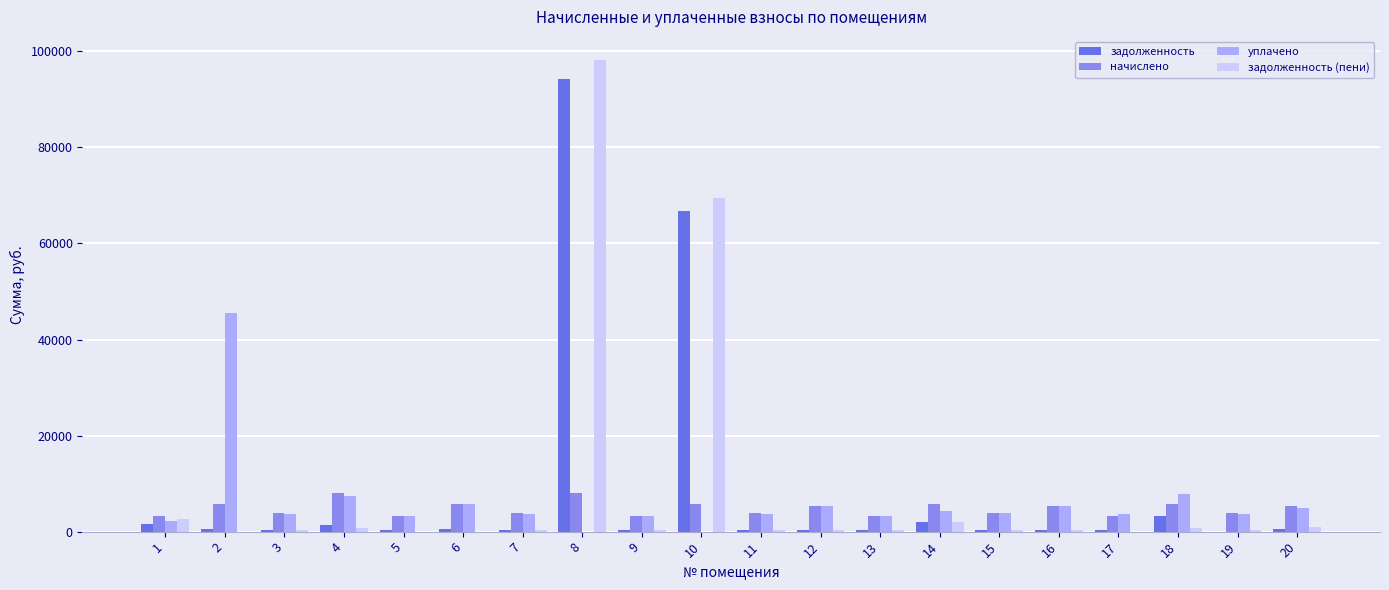

How many values in the уплачено series exceed 3763?

12